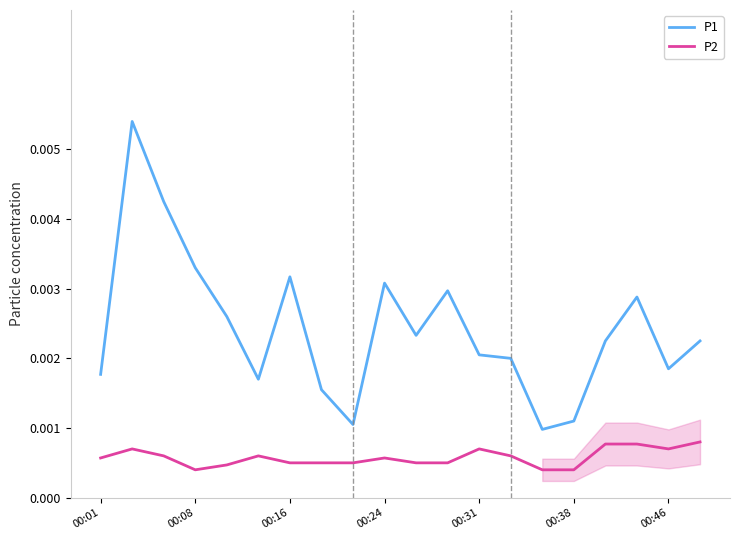

What are all the series names shown in the legend?

P1, P2